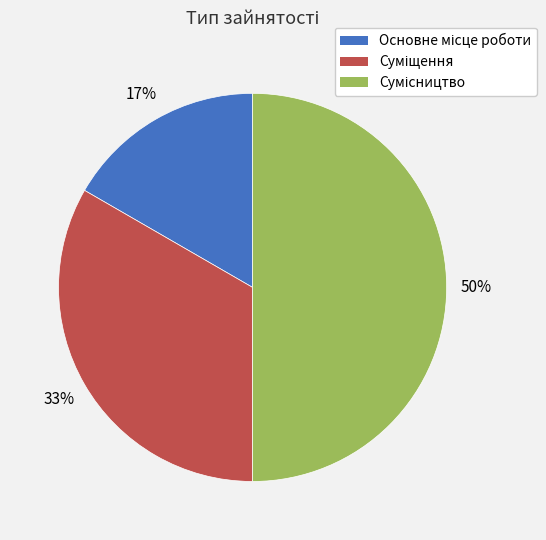

To the nearest percent, what is the difference between the largest and smallest slice percentages?

33%